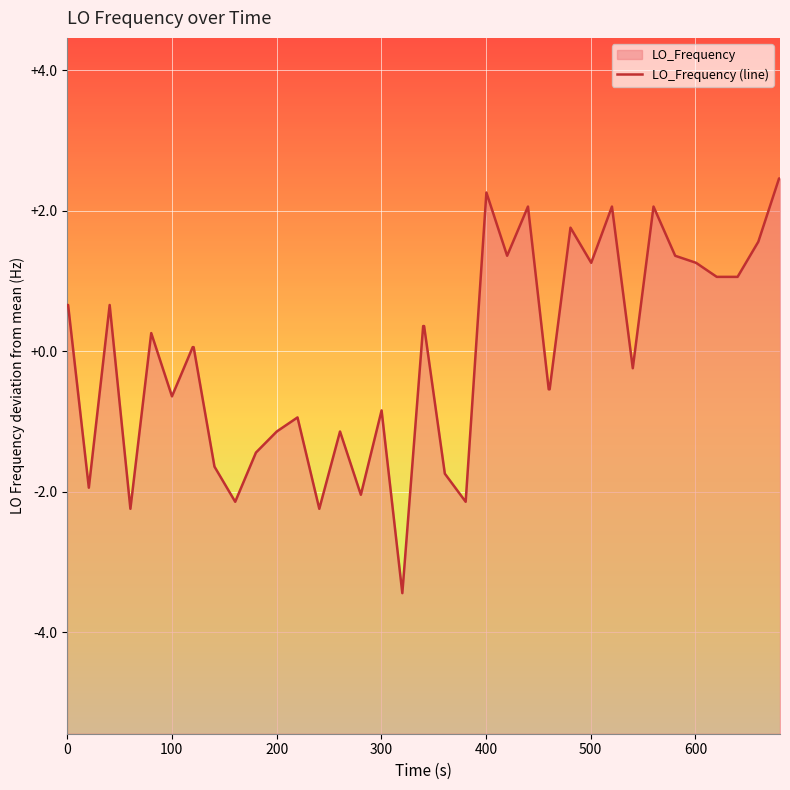

Reading left to right, transcribe all the data shown in this chart.

0.7	0.7	-1.9	0.7	-2.2	0.3	-0.6	0.1	0.1	-1.6	-2.1	-1.4	-1.1	-0.9	-2.2	-1.1	-2.0	-0.8	-3.4	0.4	0.4	-1.7	-2.1	2.3	1.4	2.1	-0.5	-0.5	1.8	1.3	2.1	-0.2	2.1	1.4	1.3	1.1	1.1	1.6	2.5	2.5